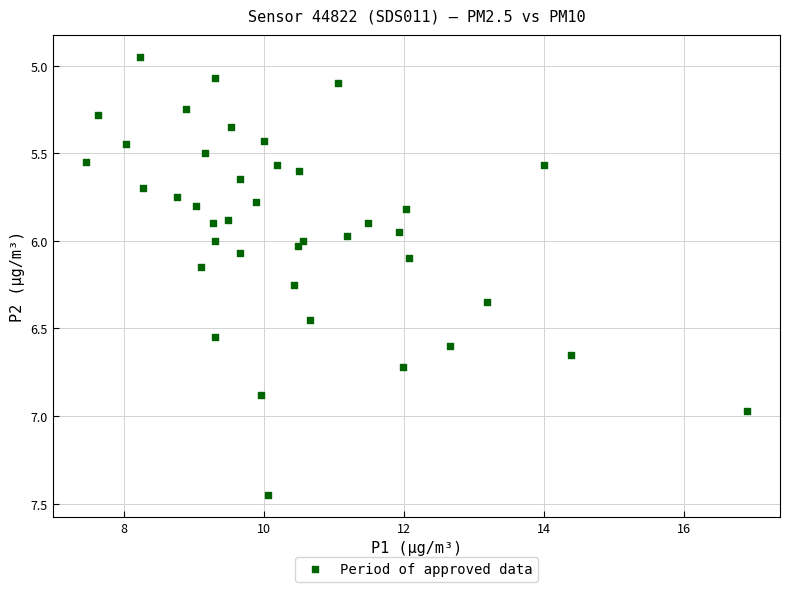

What is the range of Y values (max minus min)?

2.5